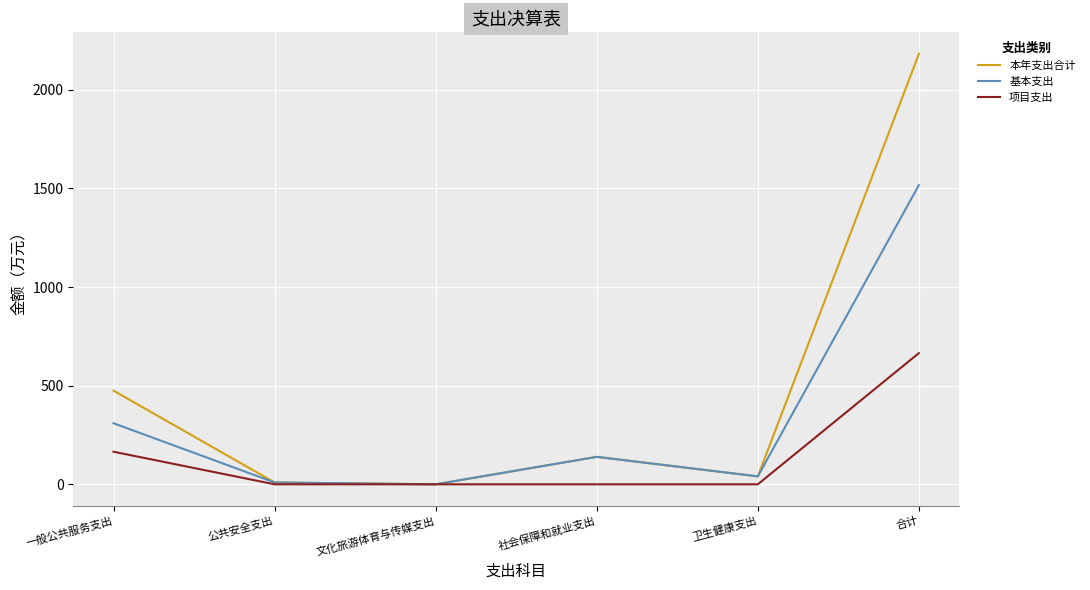

Where is the first local maximum for 本年支出合计?

社会保障和就业支出